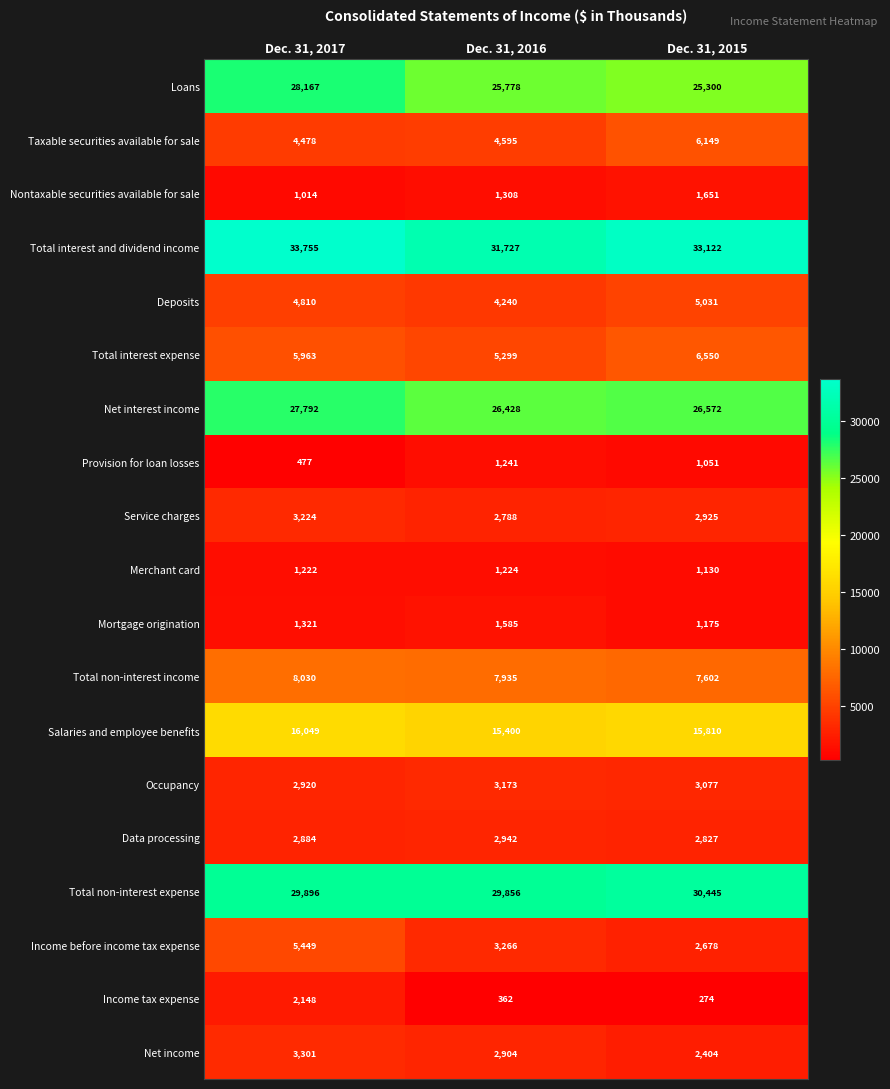

Is it true that Income tax expense equals 274 at Dec. 31, 2015?

True